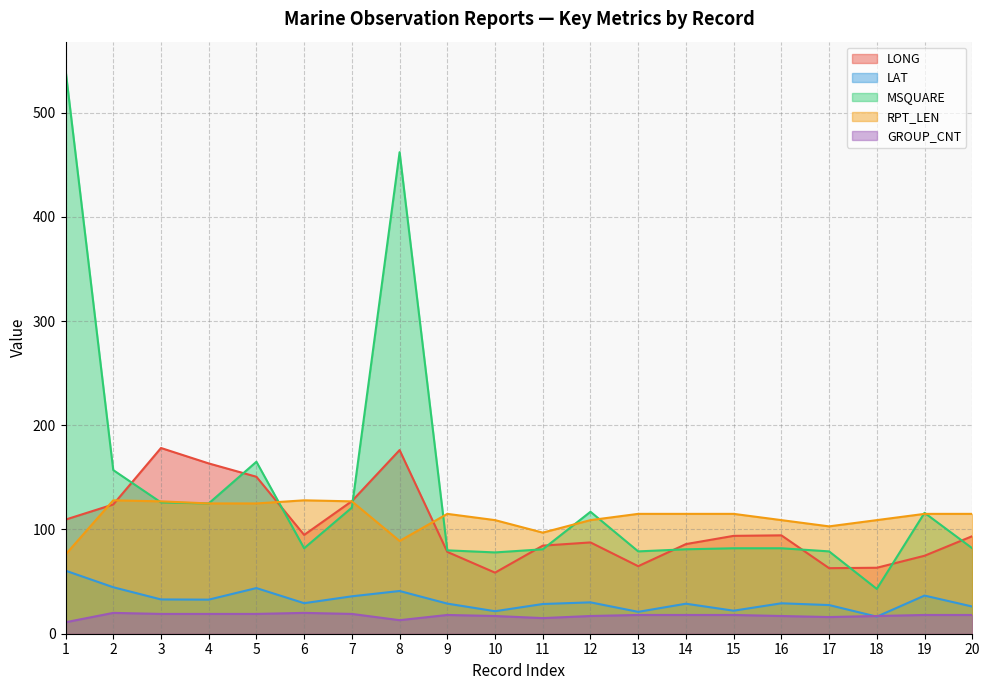

What is the difference between the second highest and second lowest values in the MSQUARE series?

384.0